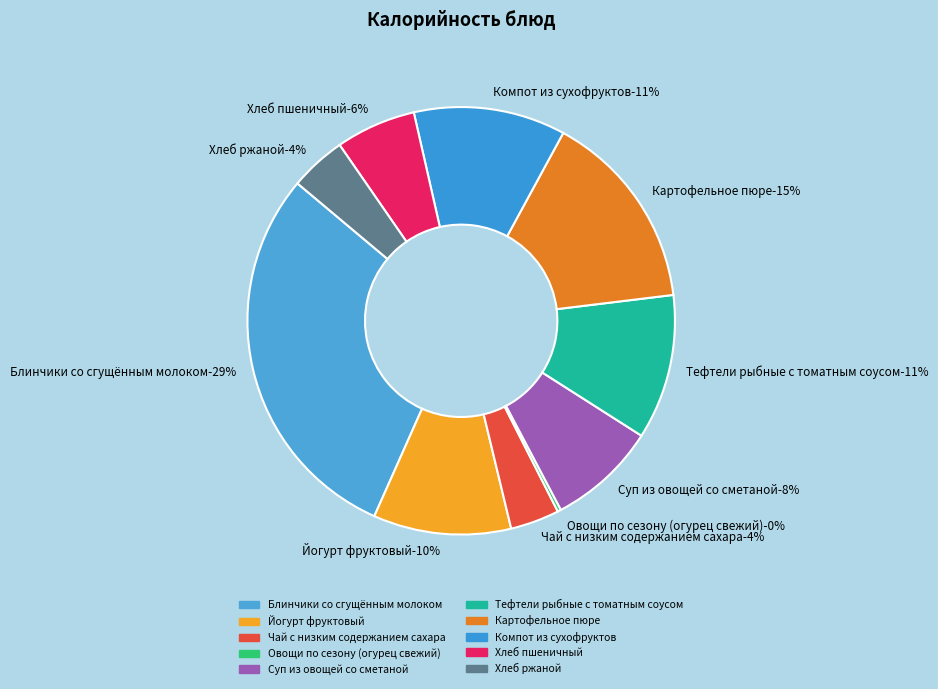

Approximately how many times larger is the value at Хлеб ржаной compared to Компот из сухофруктов?

0.4